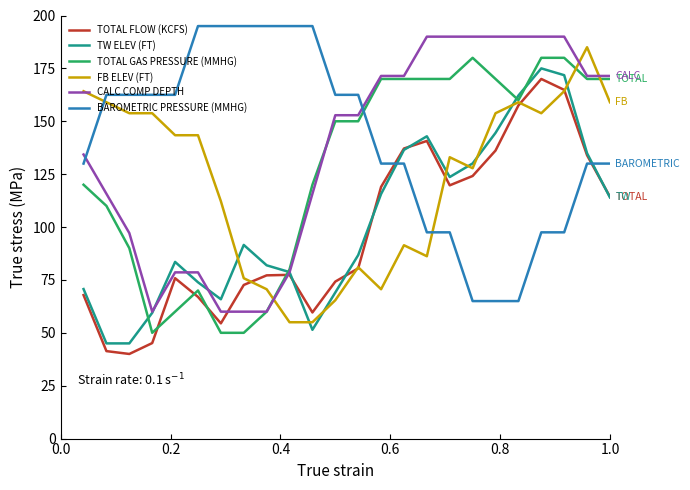

Which series ends up on top after the final intersection of TOTAL FLOW (KCFS) and BAROMETRIC PRESSURE (MMHG)?

BAROMETRIC PRESSURE (MMHG)